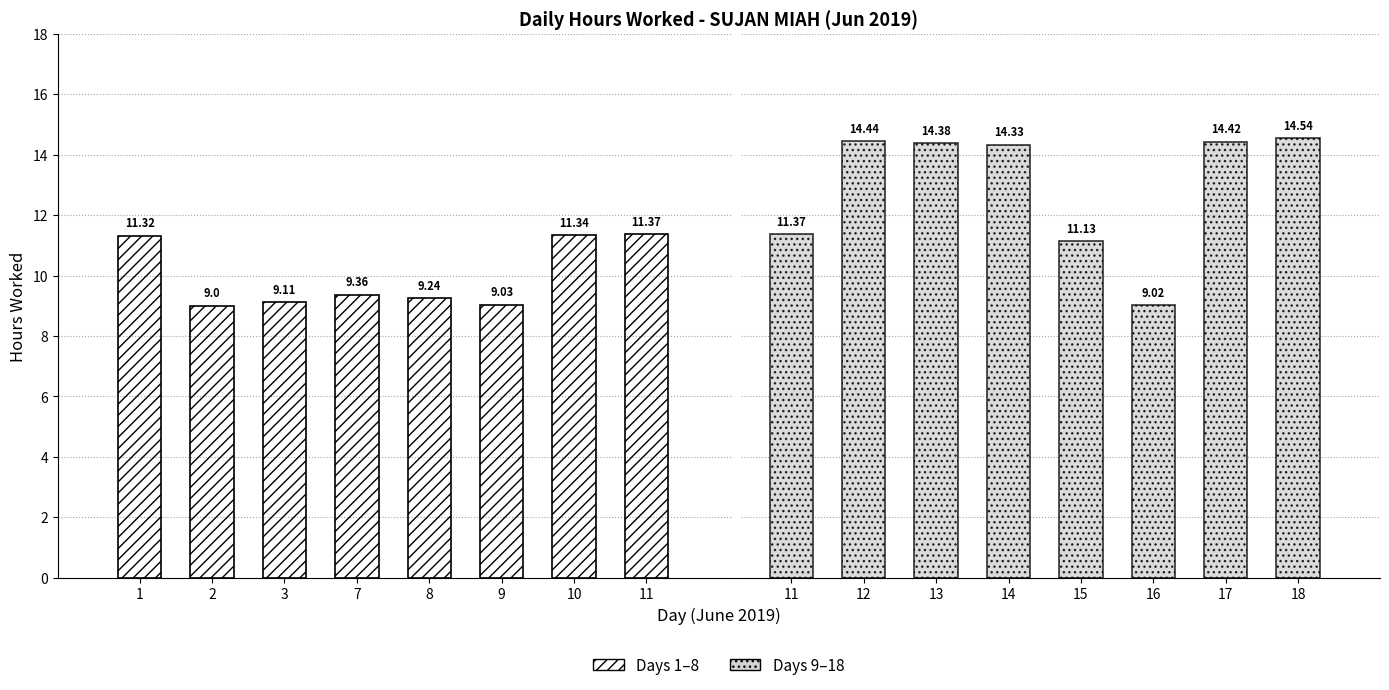

List the series in order of their overall mean, highest first.

Hours Worked (Days 9-18), Hours Worked (Days 1-8)